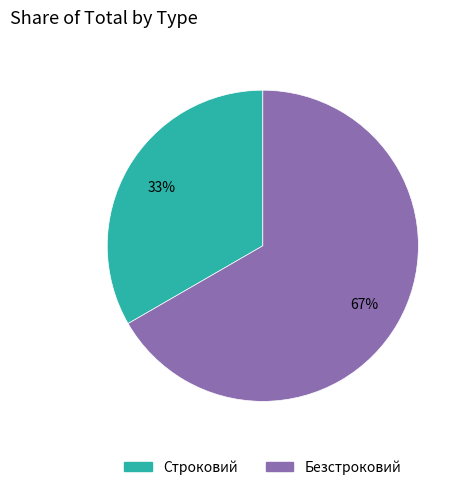

What percentage is the Безстроковий slice, to the nearest percent?

67%